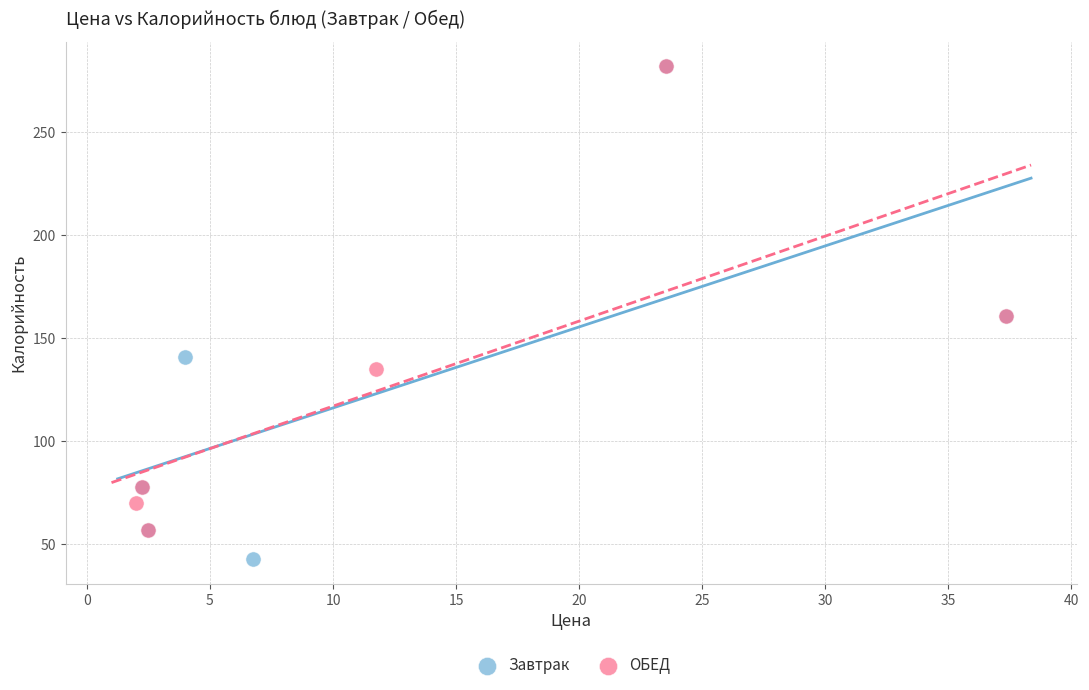

Which series reaches the minimum Y coordinate?

Завтрак